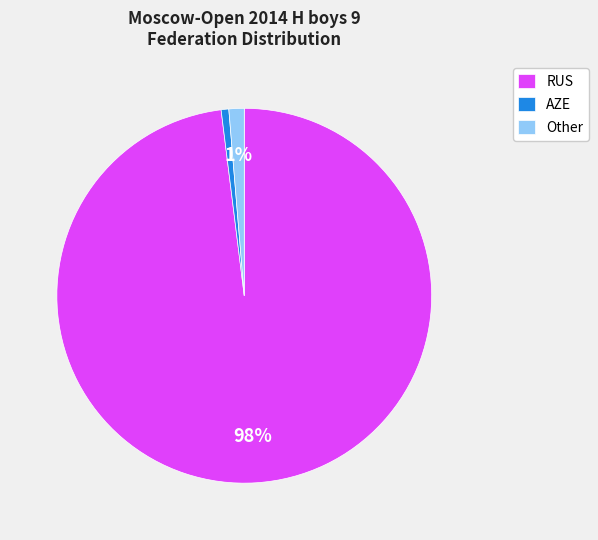

Is the sum of RUS and AZE greater than half?

Yes